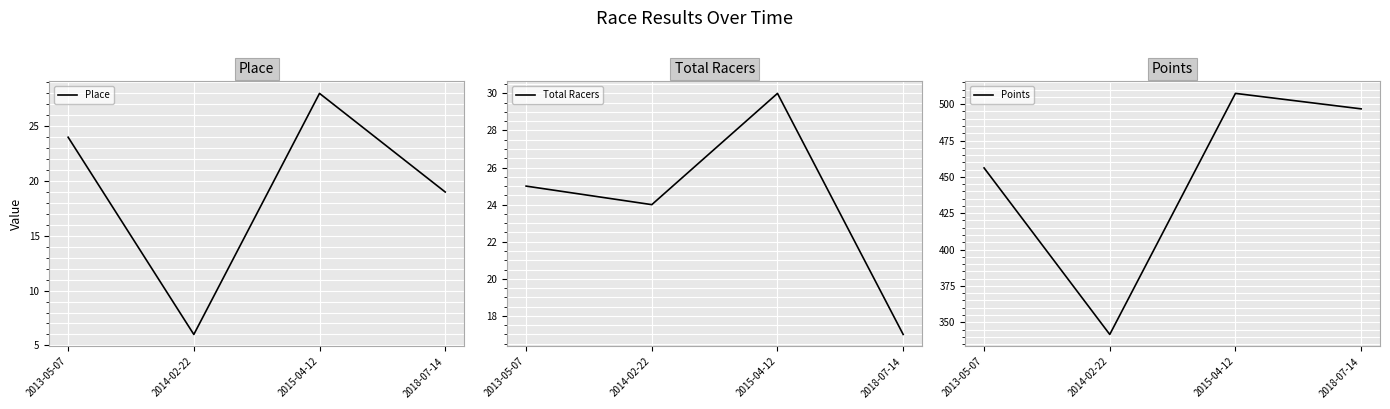

Where is the first local minimum for Total Racers?

2014-02-22